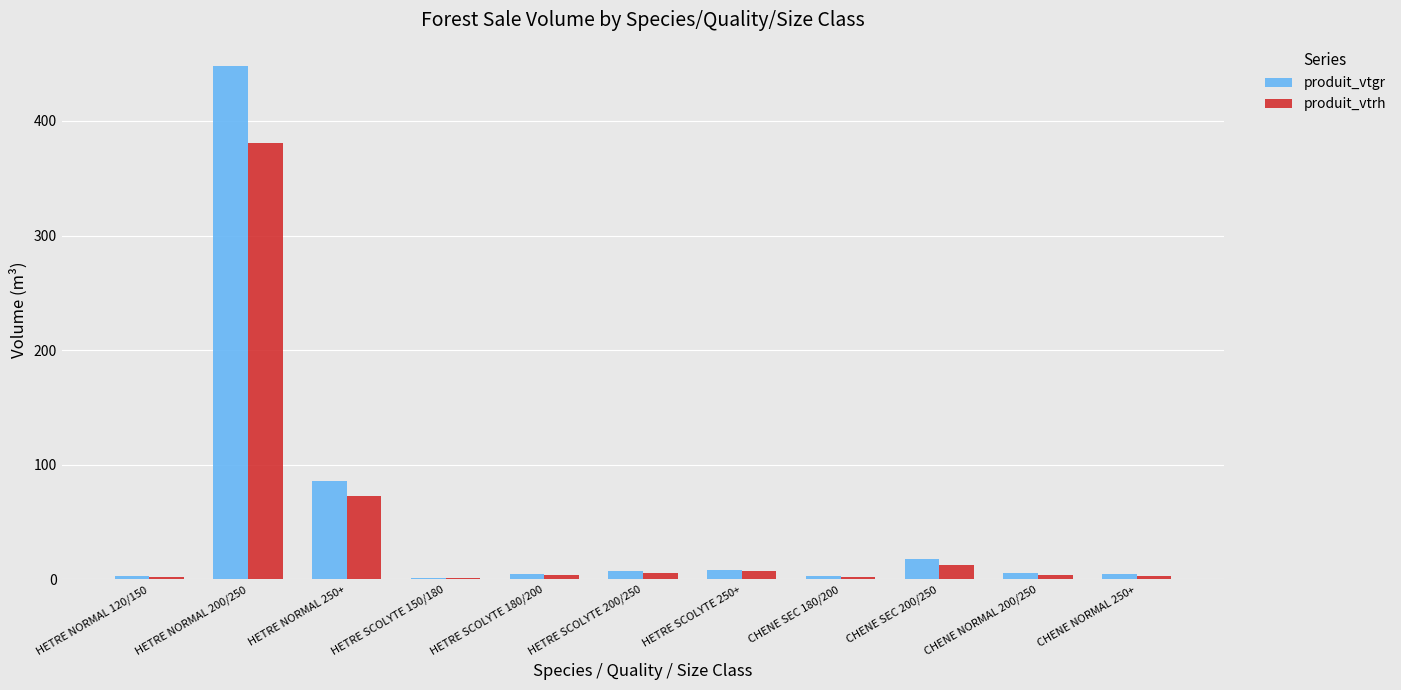

The produit_vtgr series shows 8.7 at HETRE SCOLYTE 250+. True or false?

True